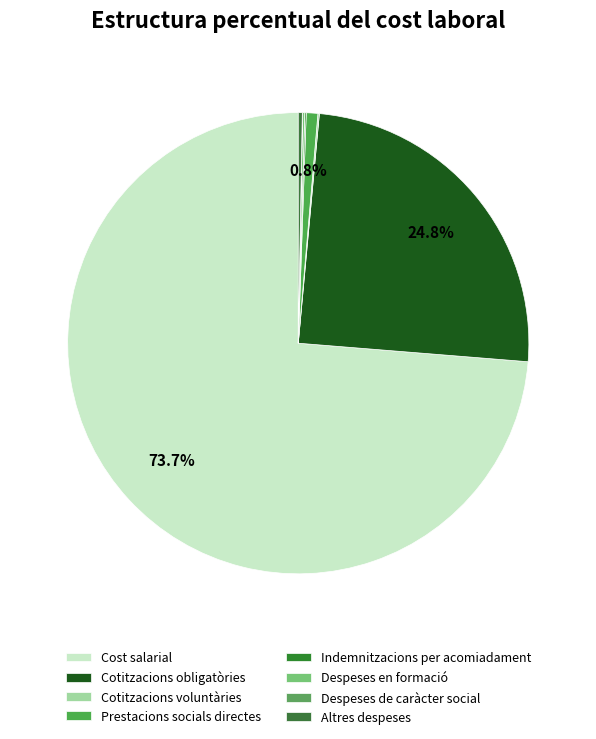

Is there a majority slice in this chart?

Yes